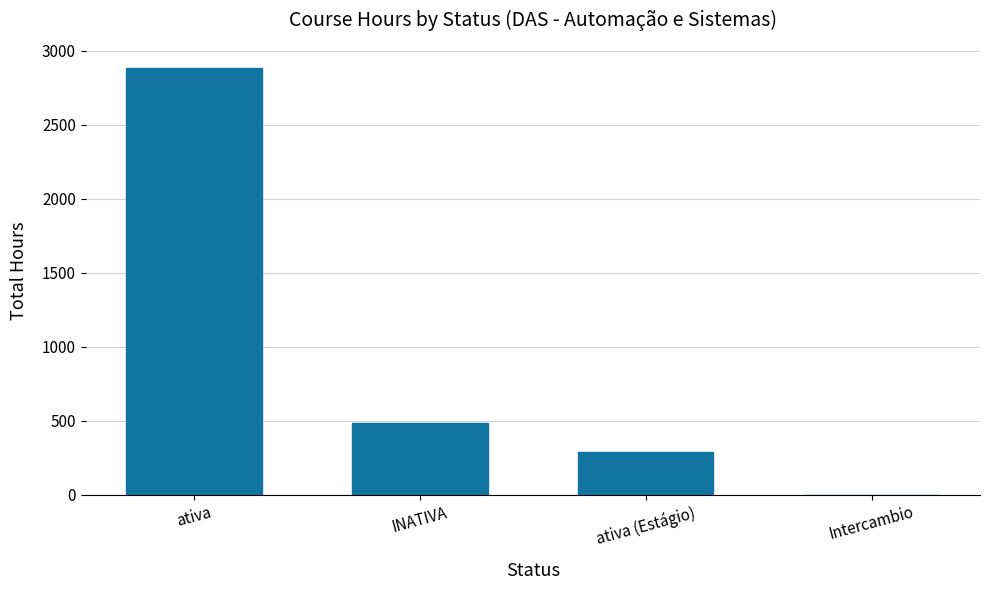

What is the sum of all values?

3654